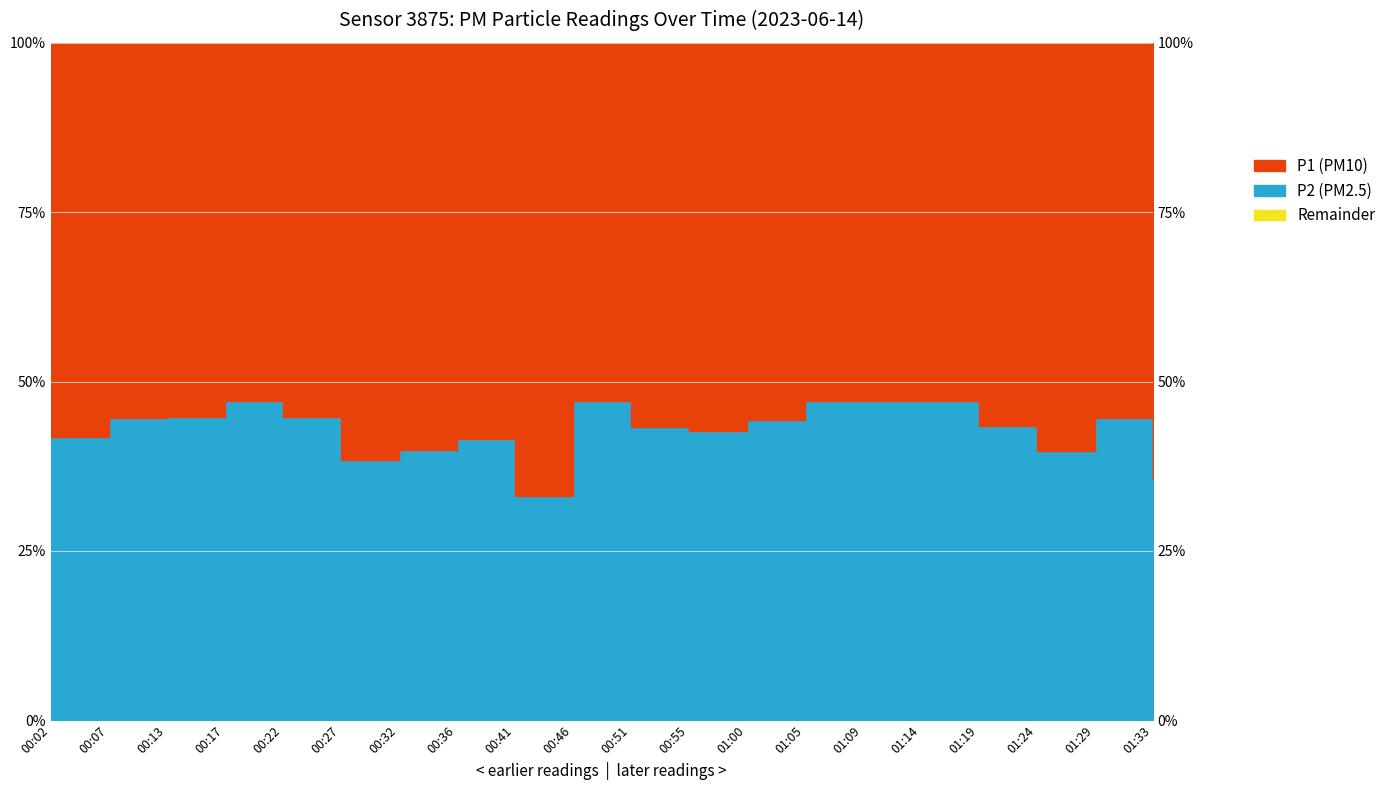

What position from the left is 00:17?

4